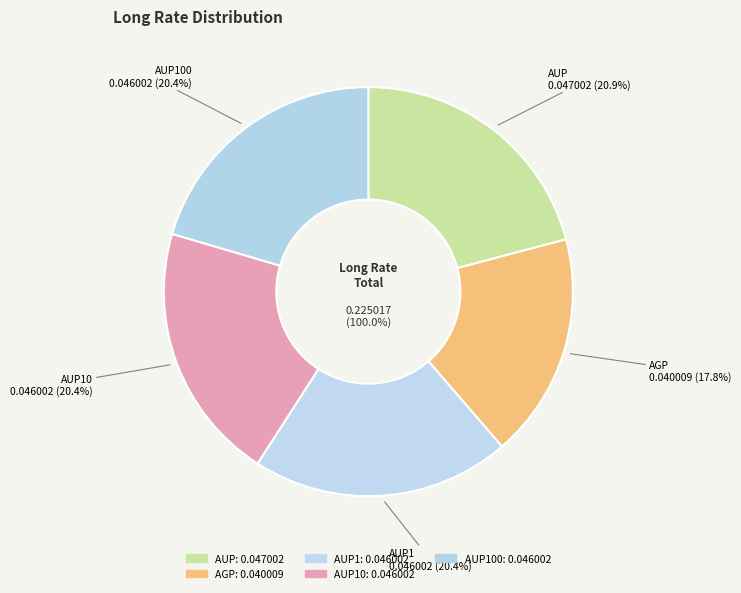

To the nearest percent, what is the combined percentage of AUP10 and AUP100?

41%